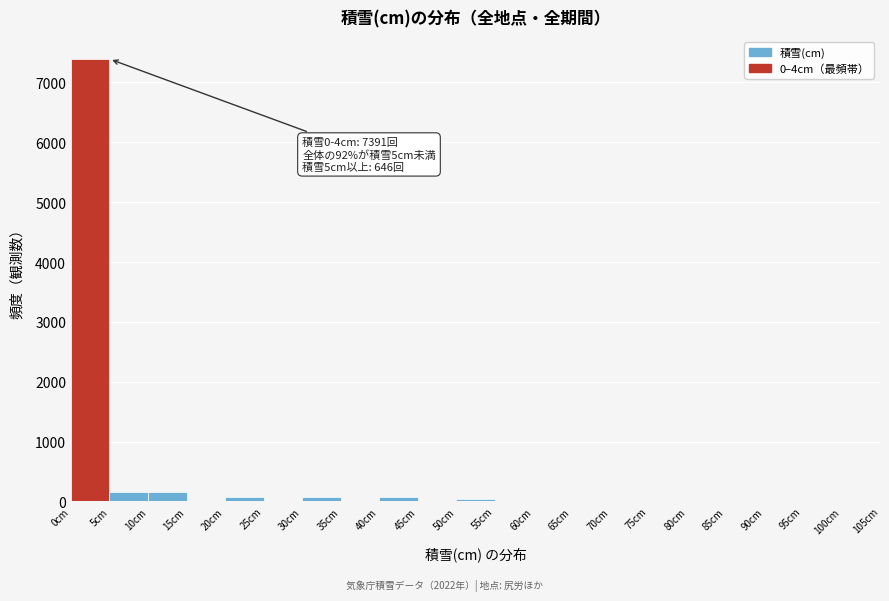

Over which range of the x-axis is the bar tallest?

0 to 5